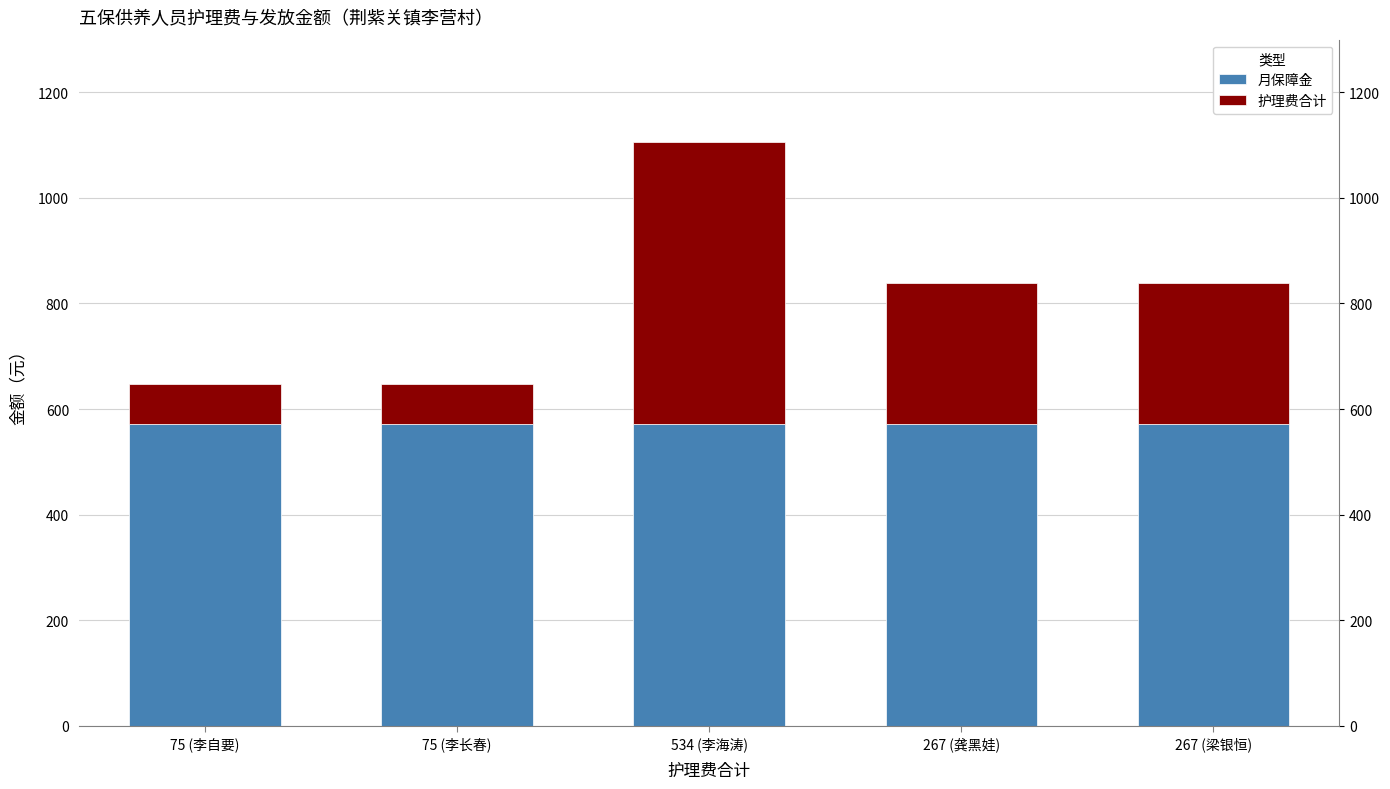

How many bars are there in each group?

2